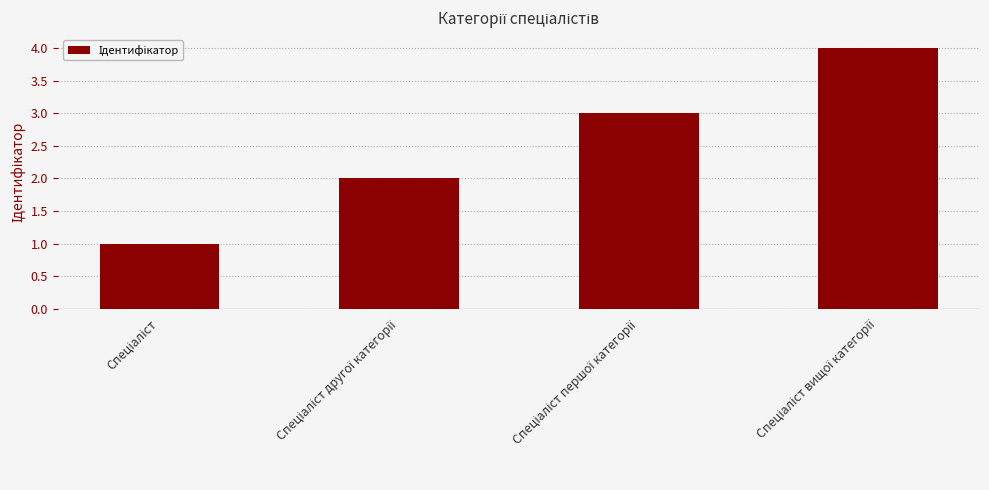

What is the value of the 2nd bar from the left?

2